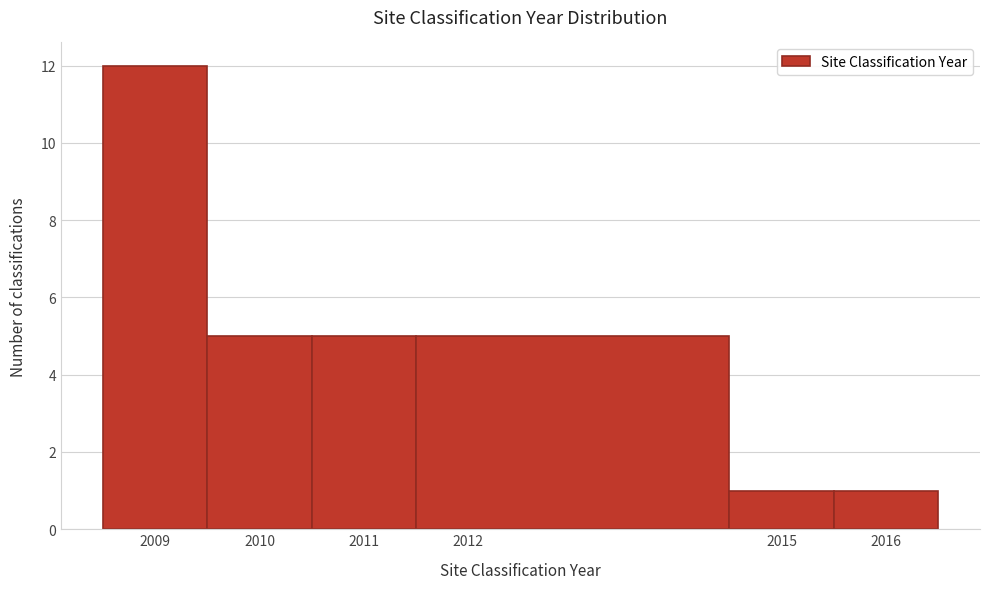

How tall is the bar that spans 2014.5 to 2015.5 on the x-axis? The values are not printed on the chart, so give them approximately, as read against the axis.

1